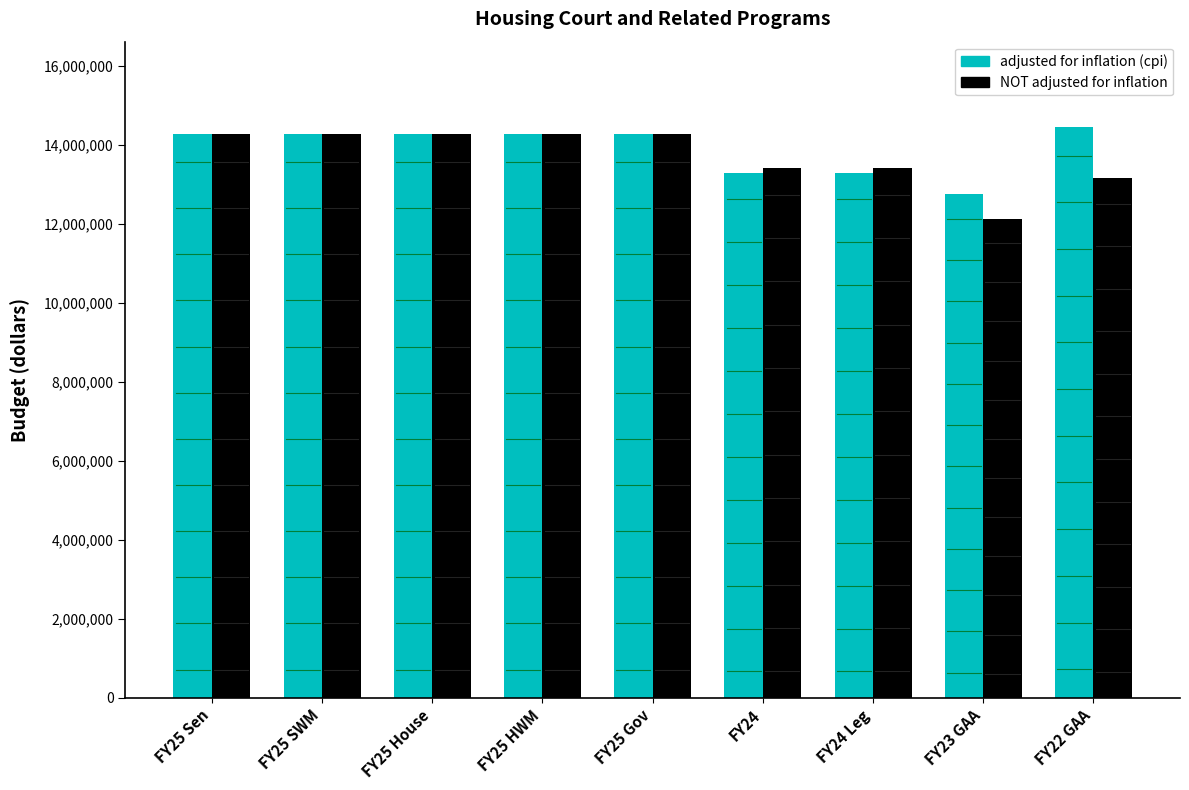

What is the difference between the NOT adjusted for inflation values at FY25 Gov and FY23 GAA?

2162153